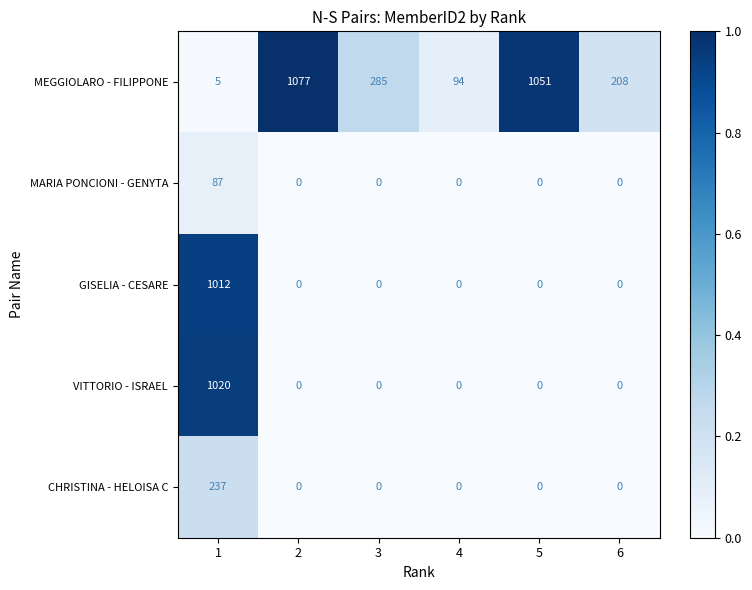

What is the greatest value displayed?

1077